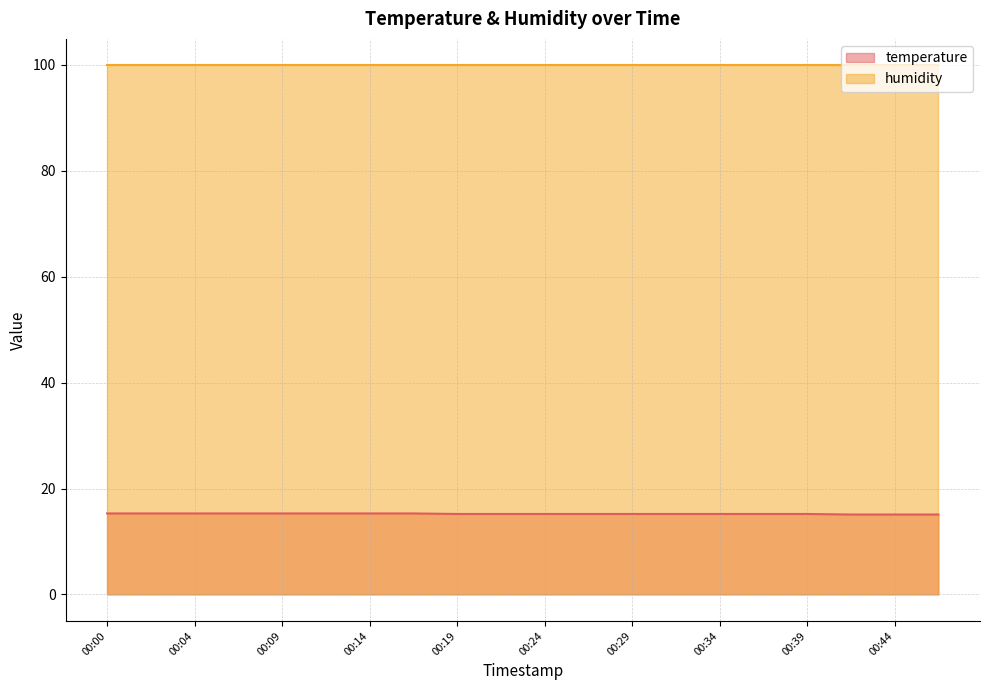

Is it true that the value at 00:31 is 3.9?

False